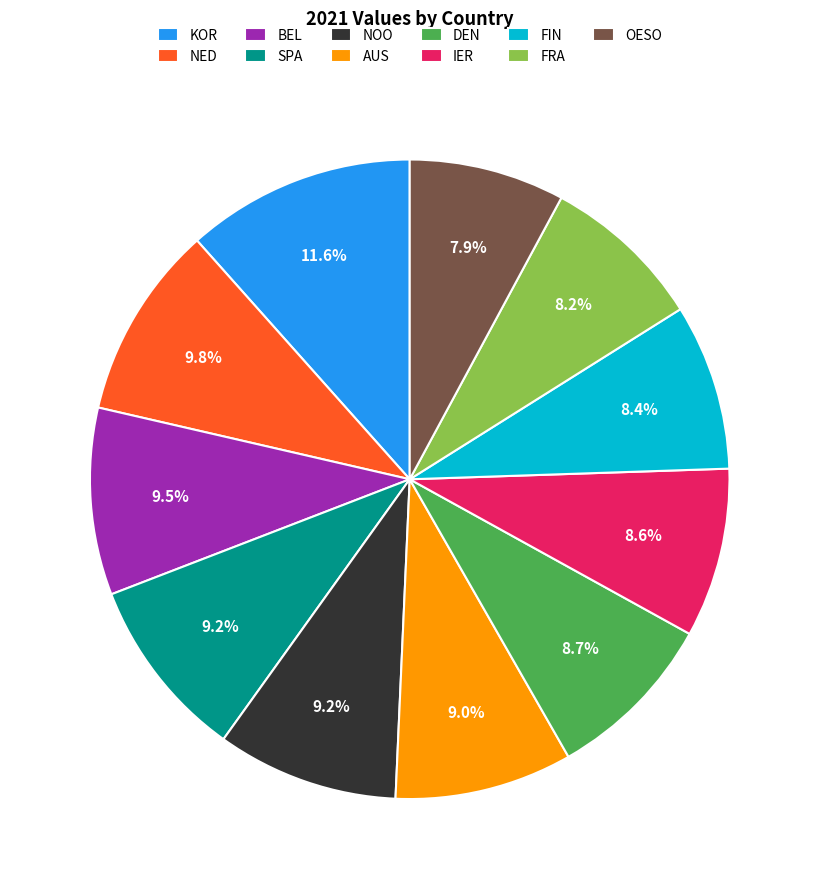

Which slice is the largest?

KOR